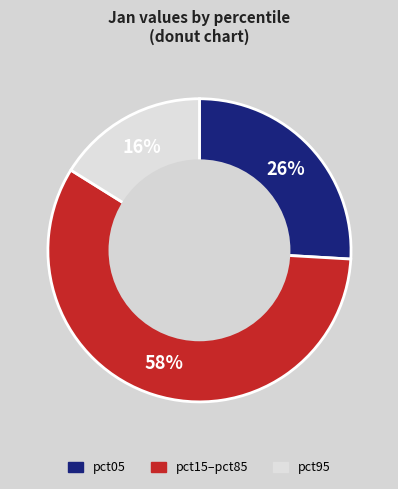

To the nearest percent, what is the average slice percentage?

33%